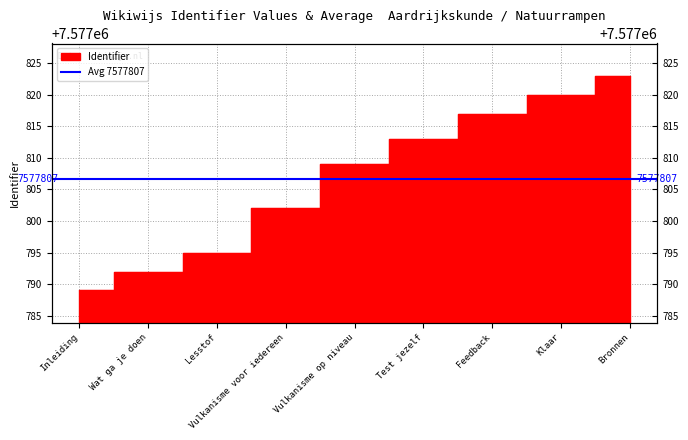

What is the sum of all values?

68200260